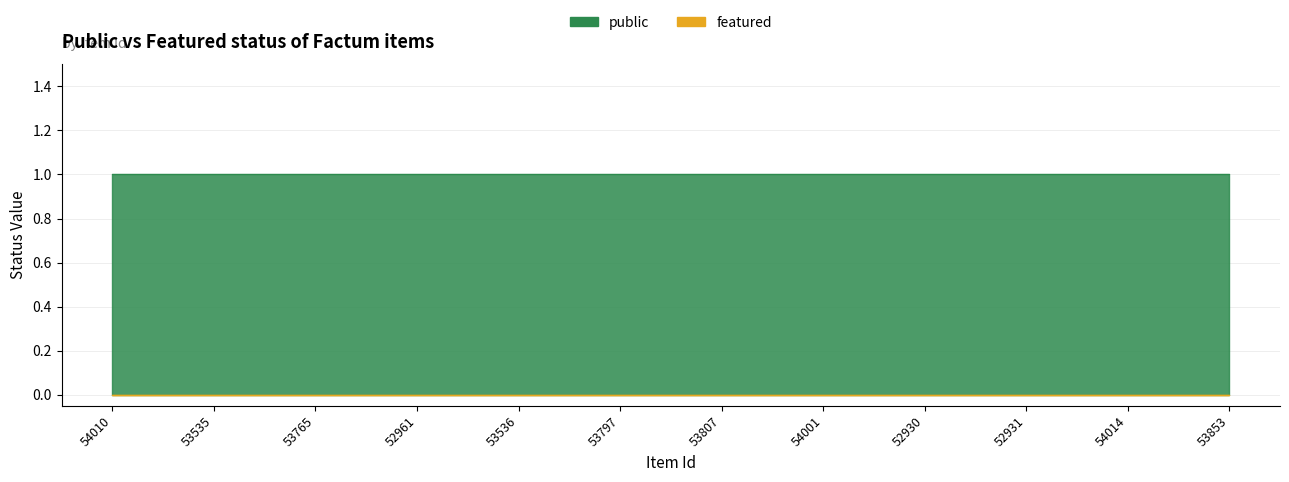

Which series changed the most between 53765 and 54014?

public